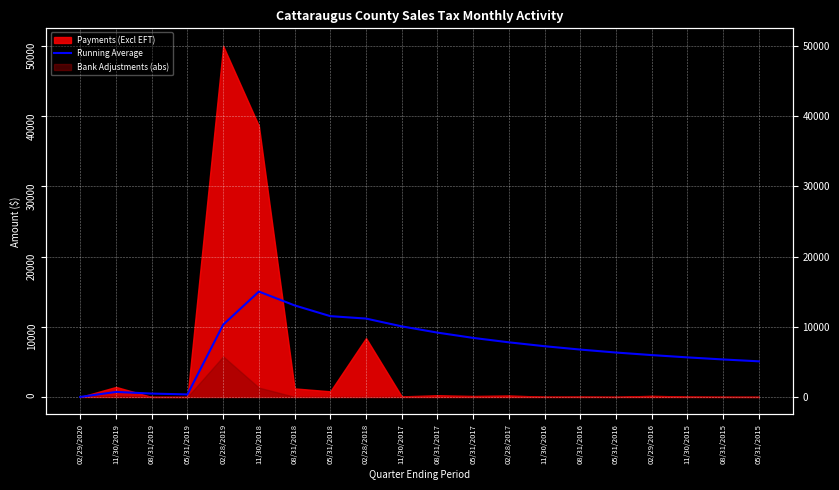

What is the sum of all values?

140215.8